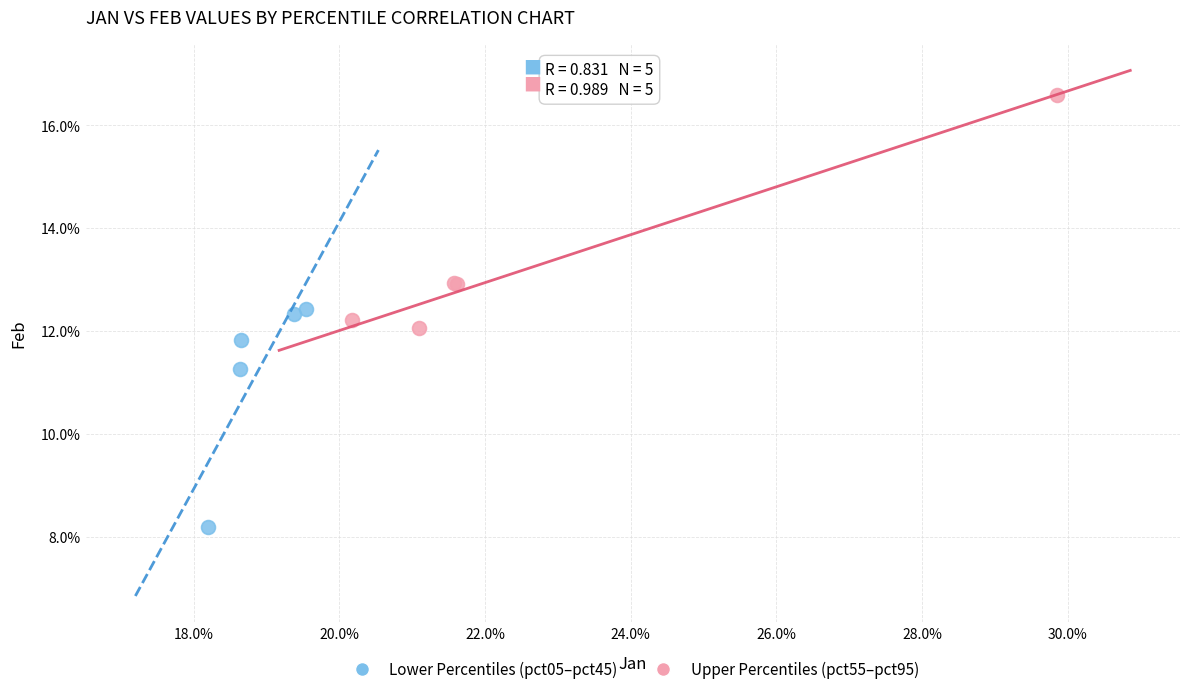

Which series has the largest Y range (max minus min)?

Upper Percentiles (pct55–pct95)